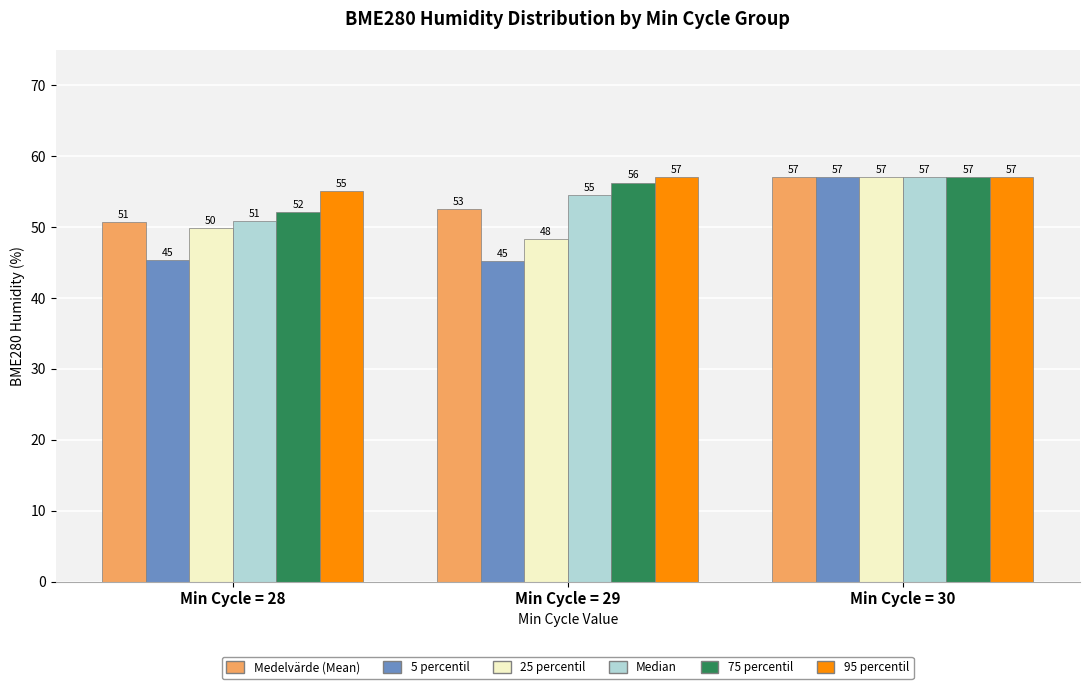

At which label does 25 percentil first exceed 49?

Min Cycle = 28